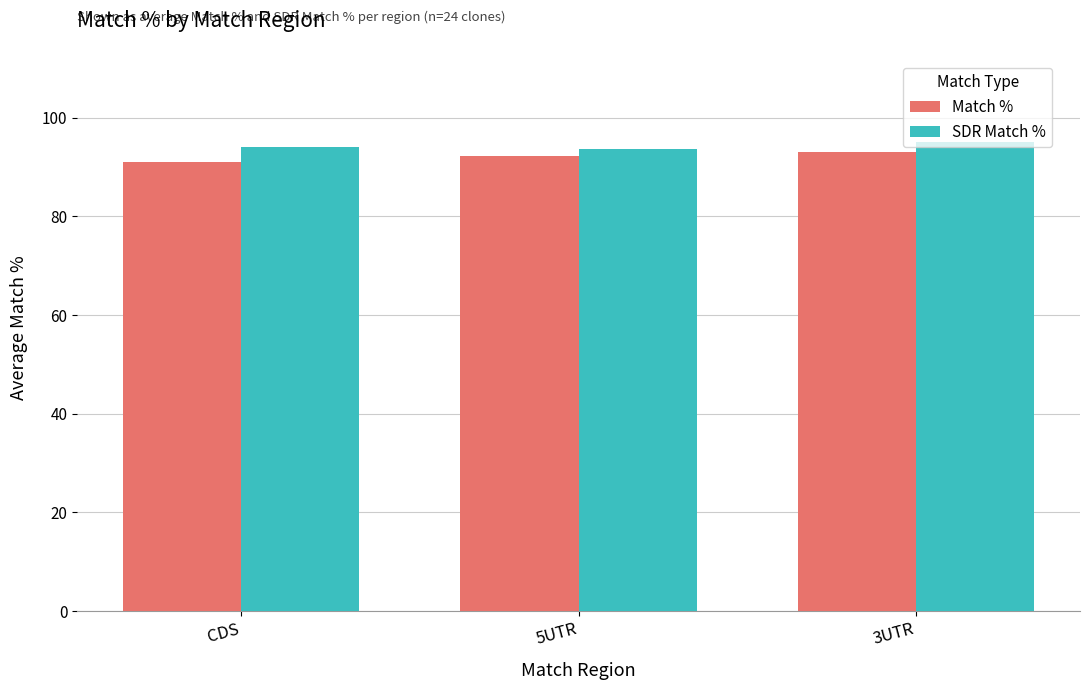

True or false: Match % has a value of 90.9 at CDS.

True